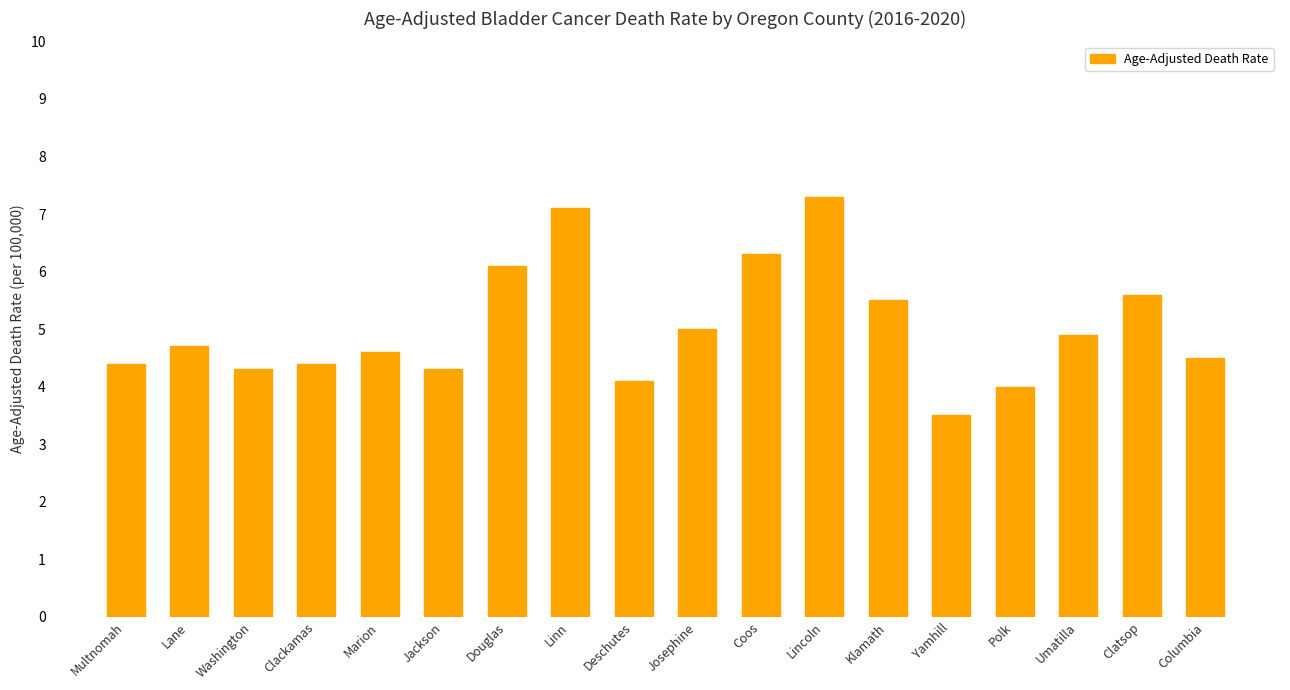

How many categories are shown in the chart?

18